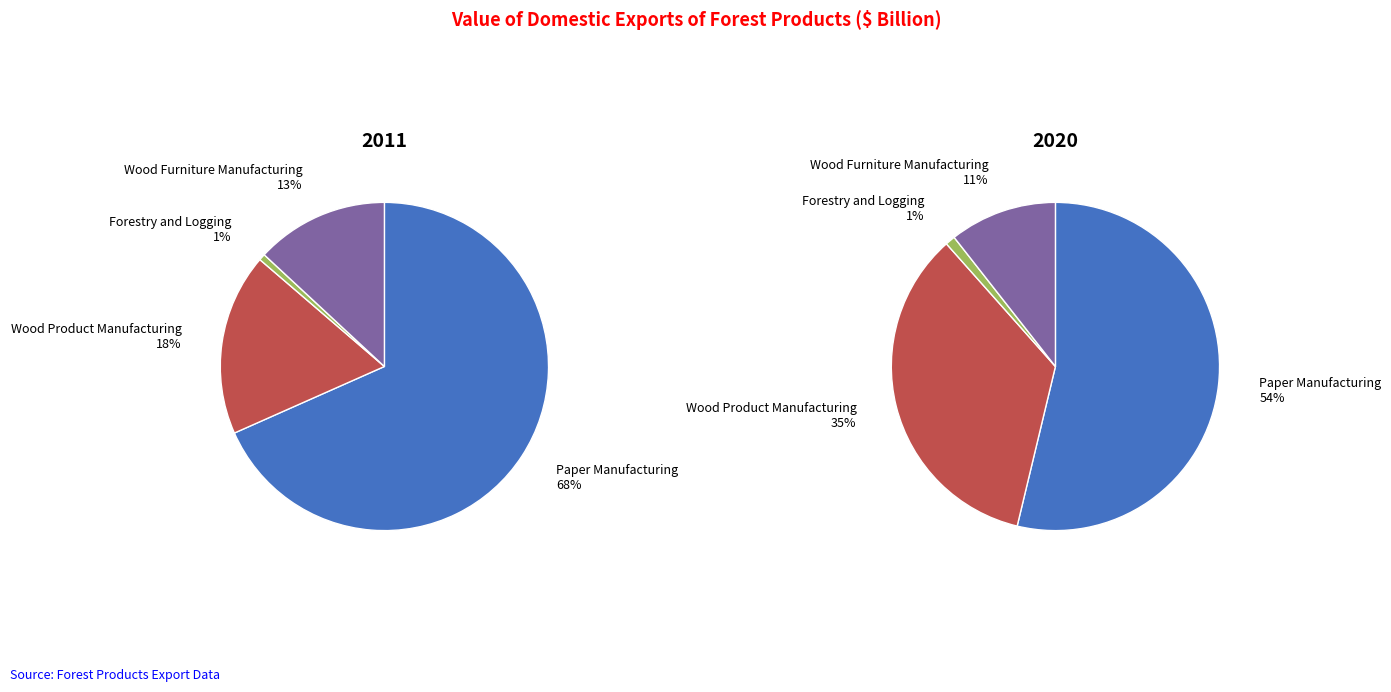

Combined, do Wood Furniture Manufacturing and Wood Product Manufacturing account for over 50%?

No